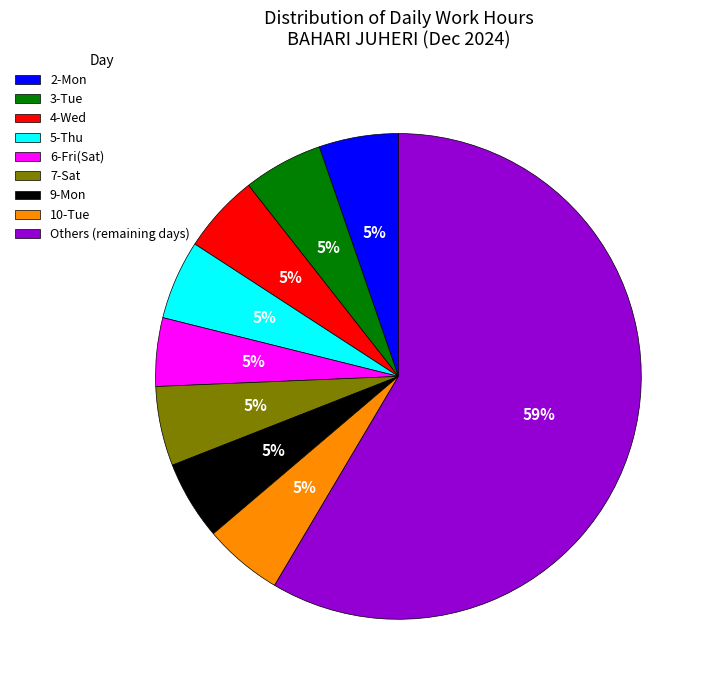

To the nearest percent, what is the average slice percentage?

11%